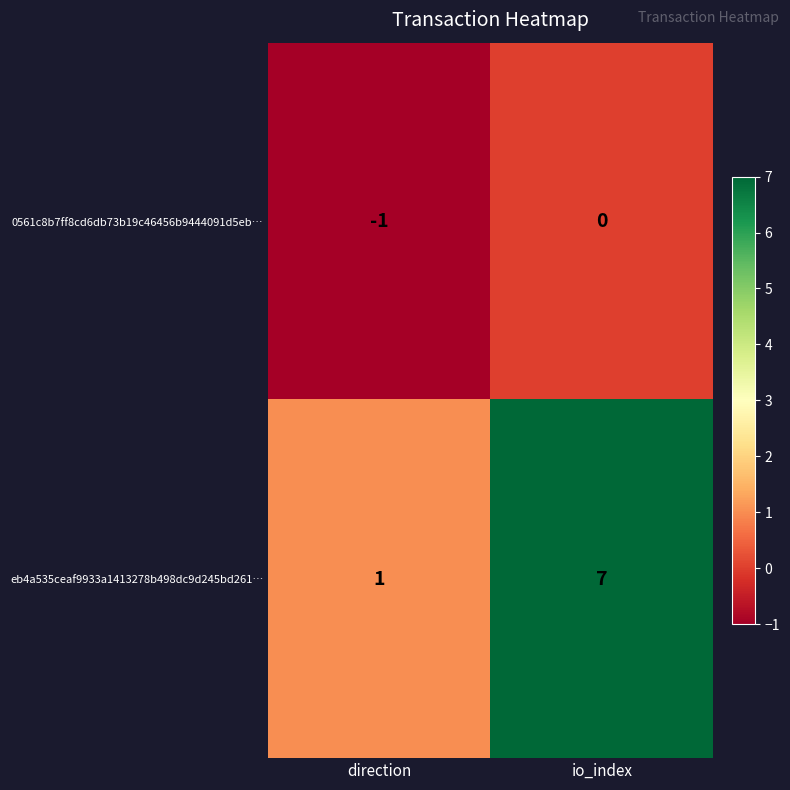

List the series in order of their peak value, highest first.

eb4a535ceaf9933a1413278b498dc9d245bd261…, 0561c8b7ff8cd6db73b19c46456b9444091d5eb…